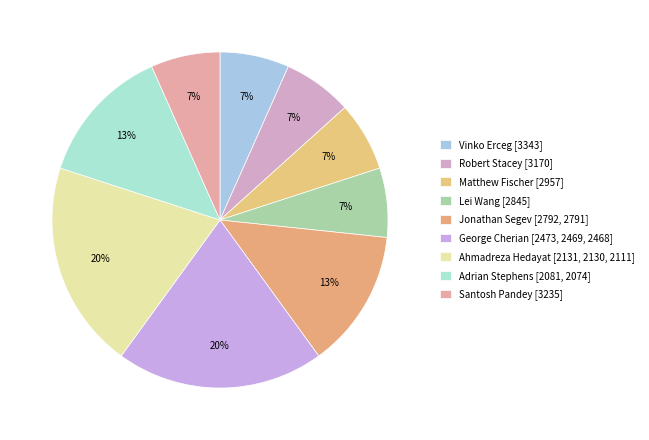

How many slices are in this pie chart?

9